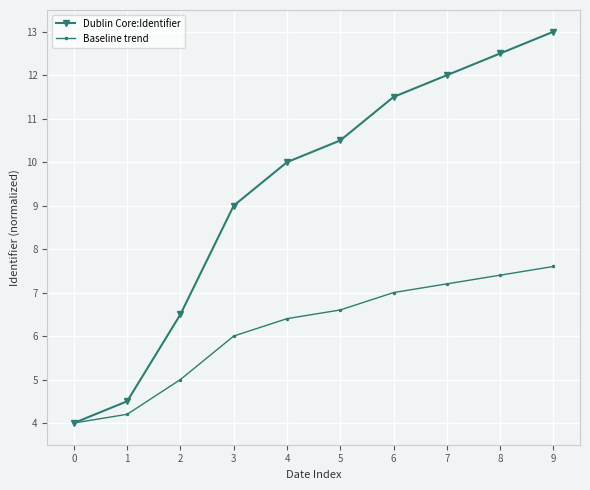

Between 3 and 9, which series saw the biggest shift?

Dublin Core:Identifier